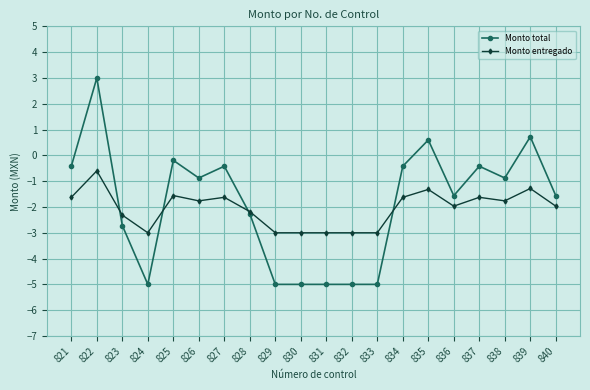

Where does the Monto entregado series first go above -1?

822